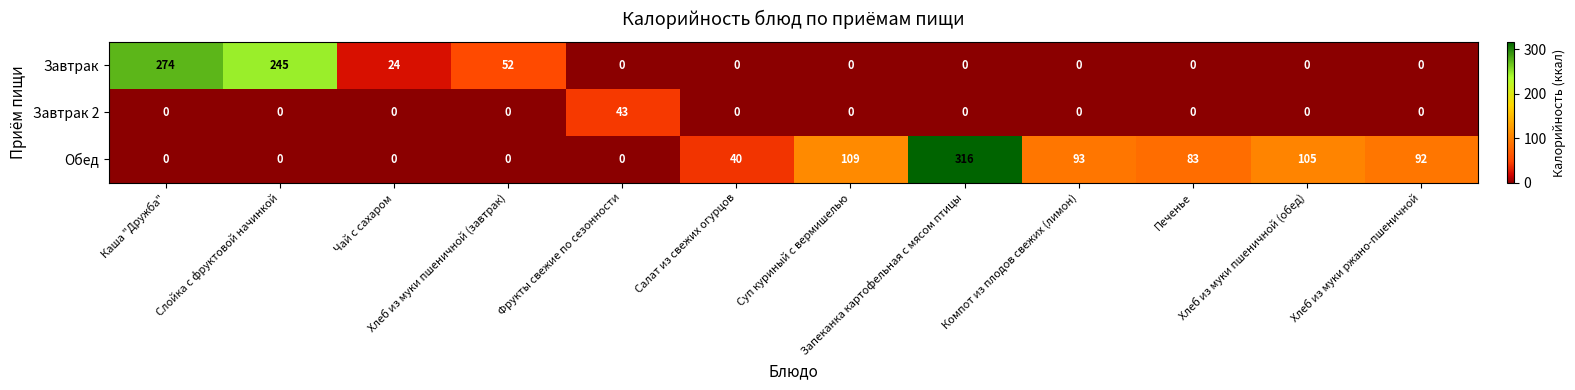

What is the total value across all series at Слойка с фруктовой начинкой?

245